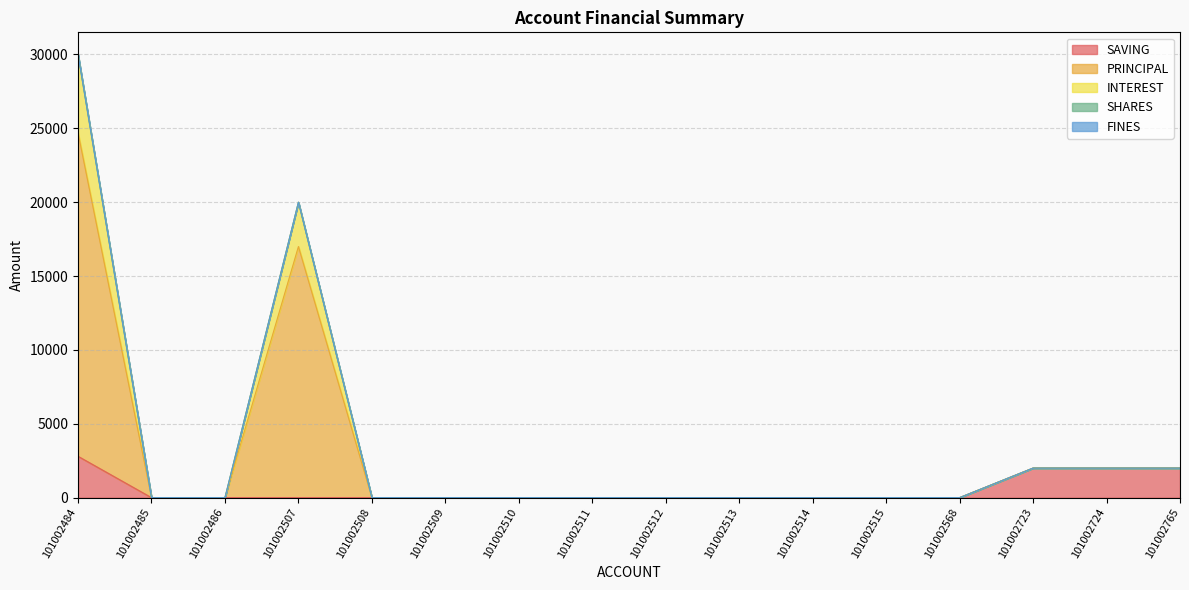

Does the chart have visible grid lines?

Yes